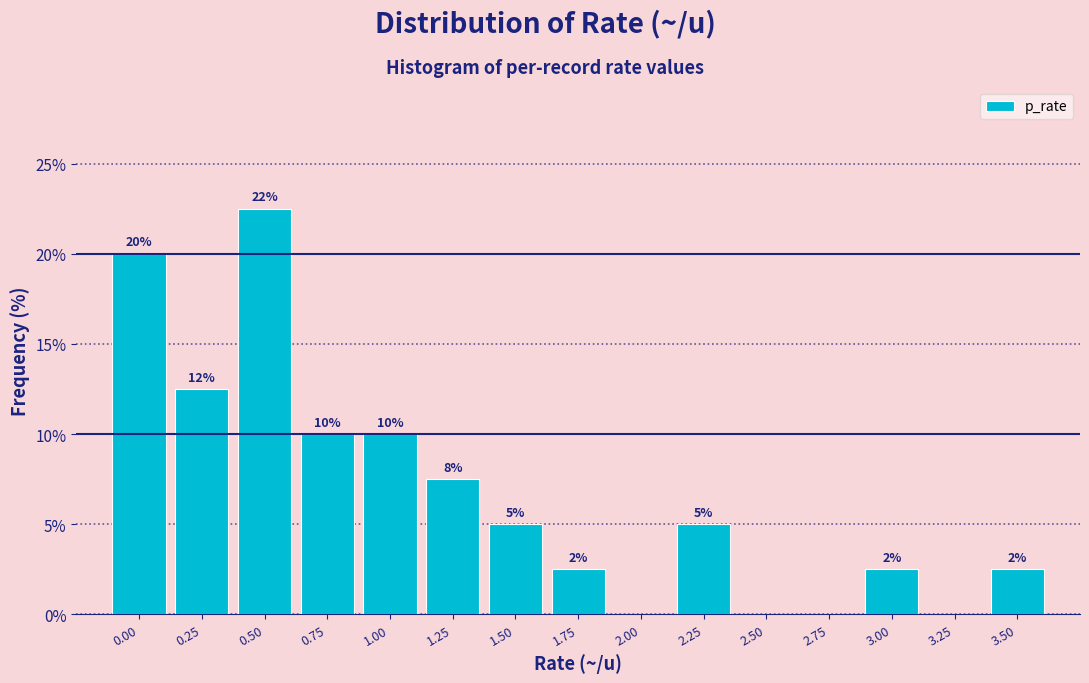

Are the bars horizontal?

No